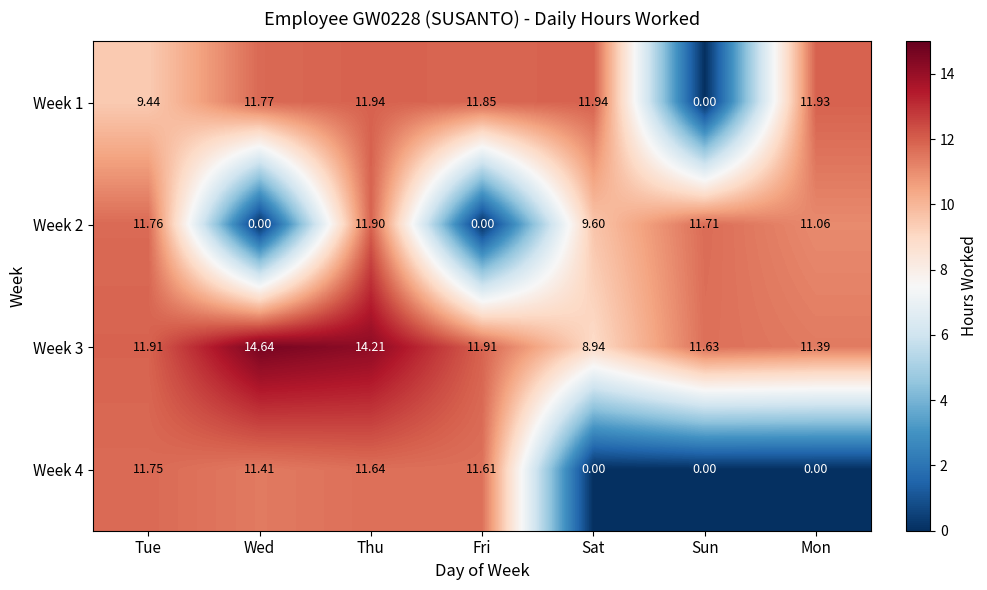

Which series changed the most between Fri and Sat?

Week 4